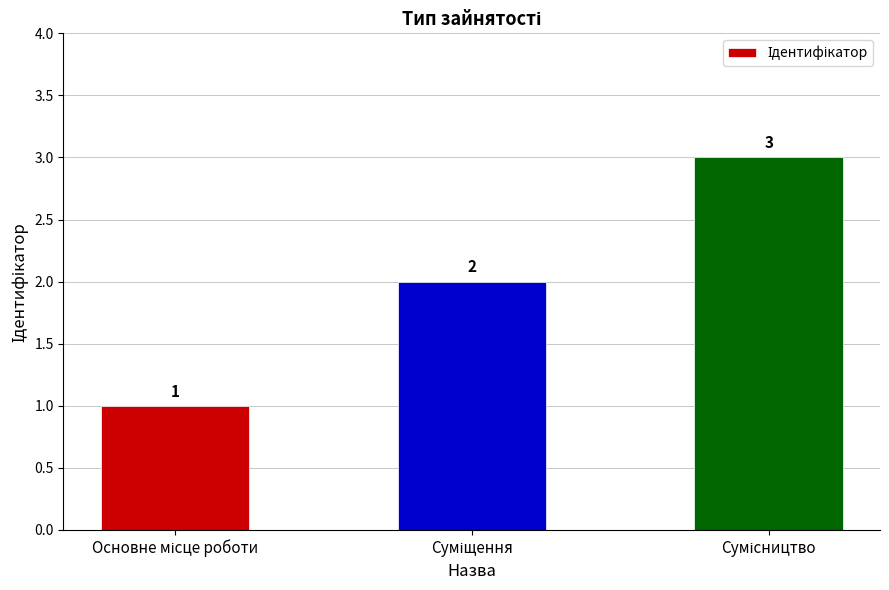

Count the number of categories in the chart.

3